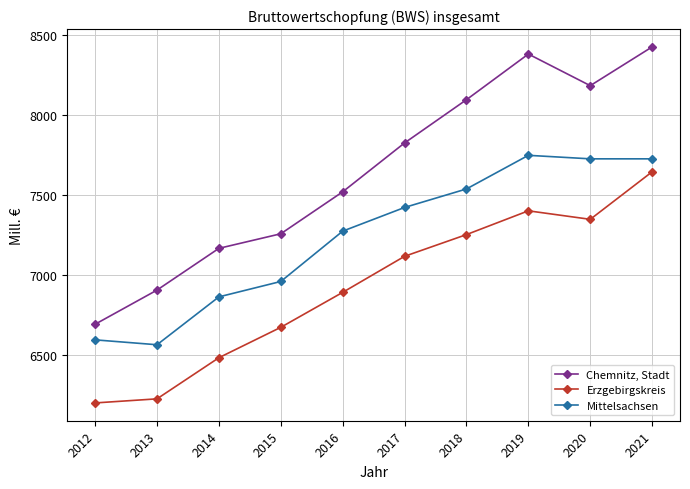

What is the difference between the Mittelsachsen values at 2018 and 2020?

188.2